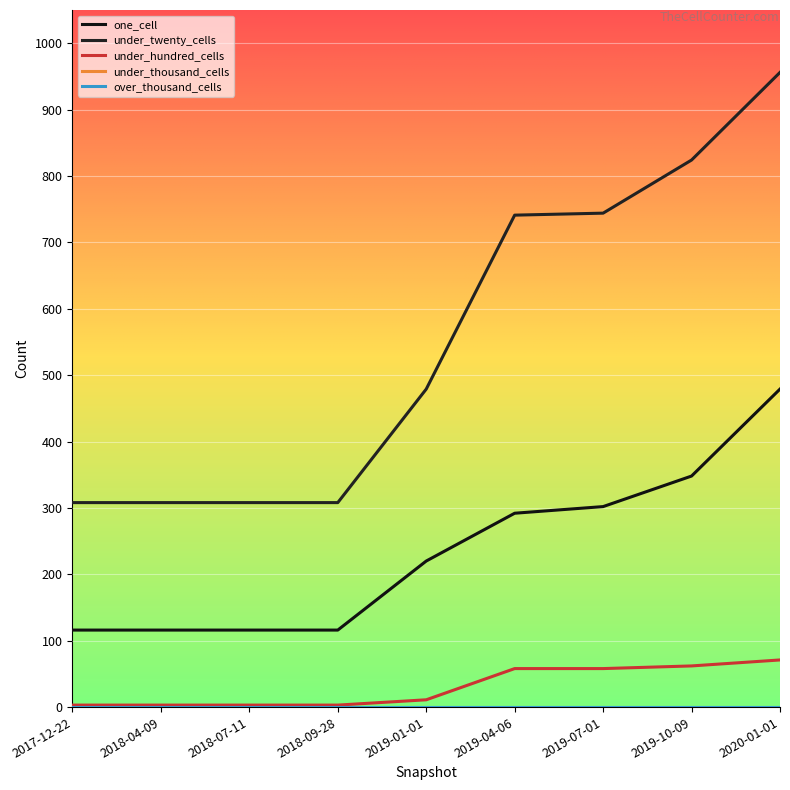

Does the chart display data point markers on the line(s)?

No